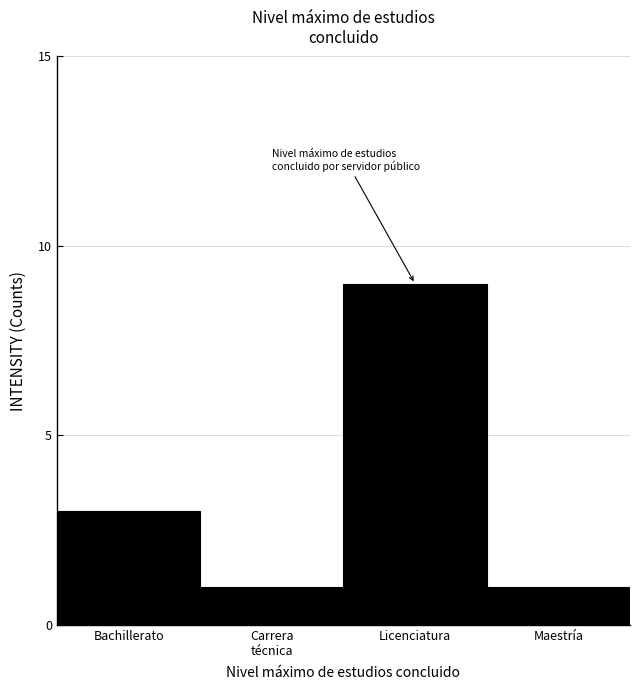

Reading right to left, what are all the values shown in this chart?

1	9	1	3